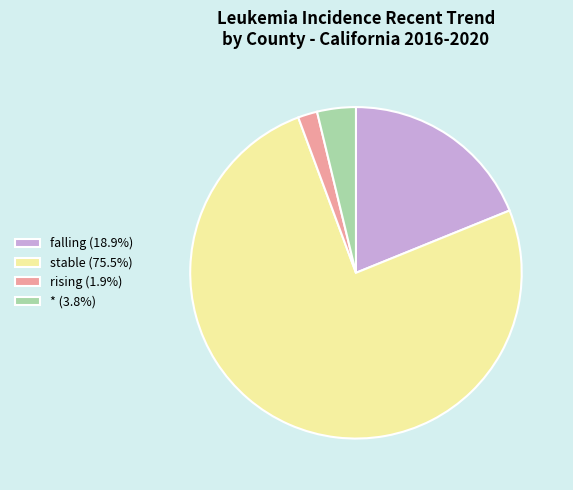

Count the number of slices in the pie.

4